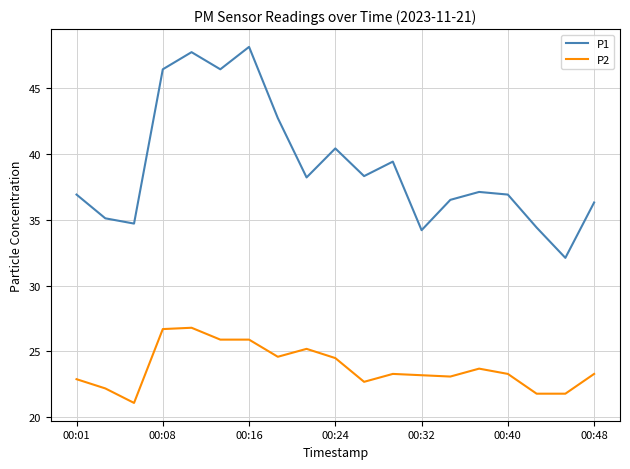

True or false: P2 and P1 intersect in this chart.

False